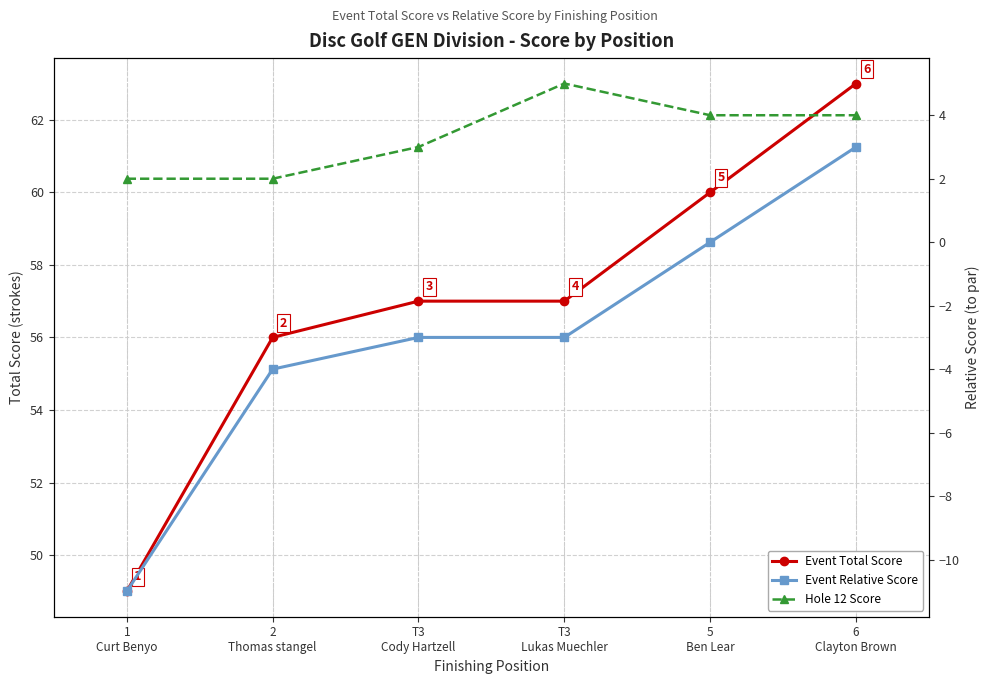

What is the sum of the Event Relative Score values at 1
Curt Benyo and T3
Cody Hartzell?

-14